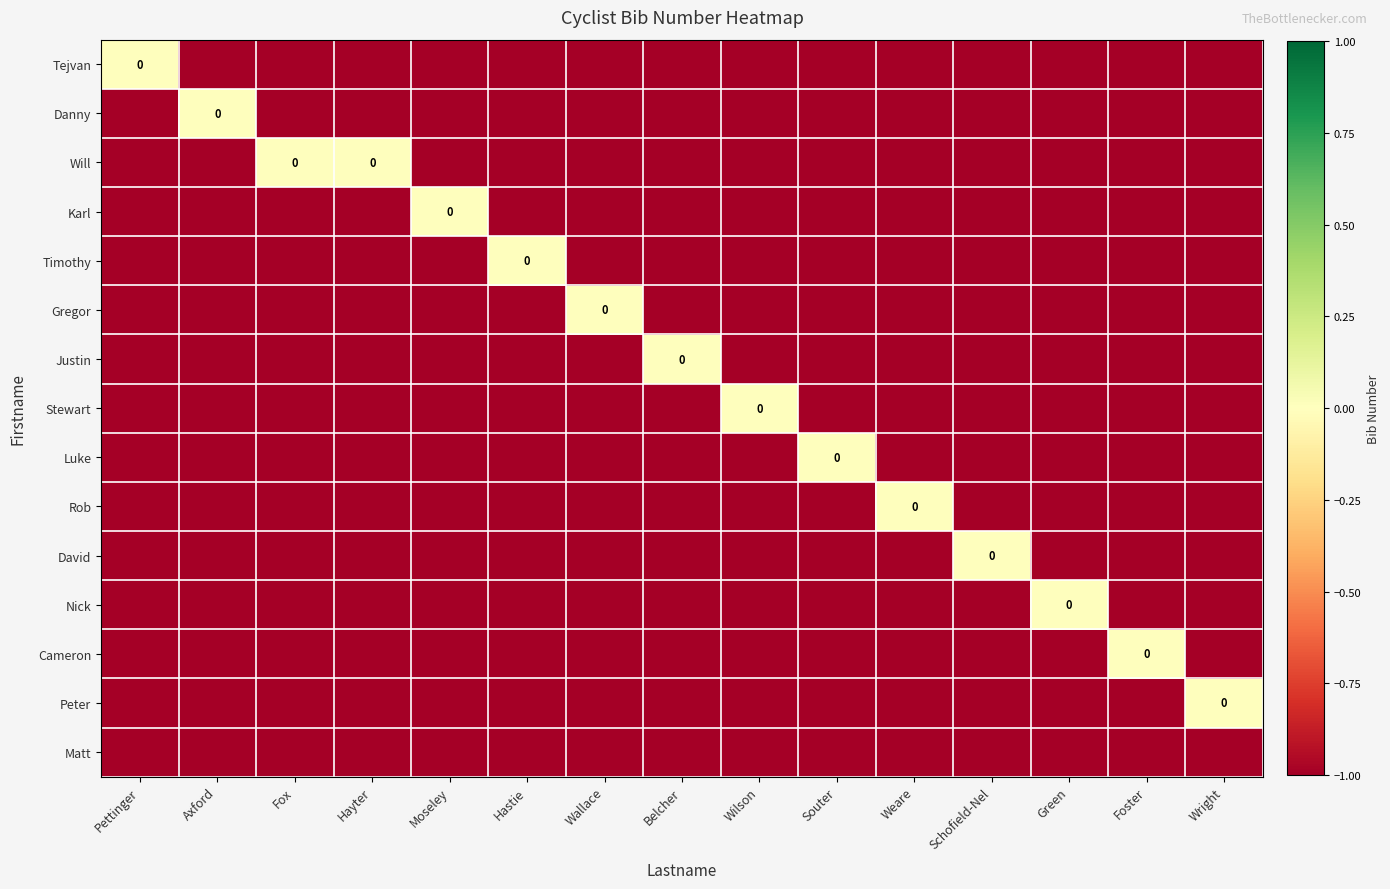

List the labels in order of Tejvan value, smallest first.

Axford, Fox, Hayter, Moseley, Hastie, Wallace, Belcher, Wilson, Souter, Weare, Schofield-Nel, Green, Foster, Wright, Pettinger